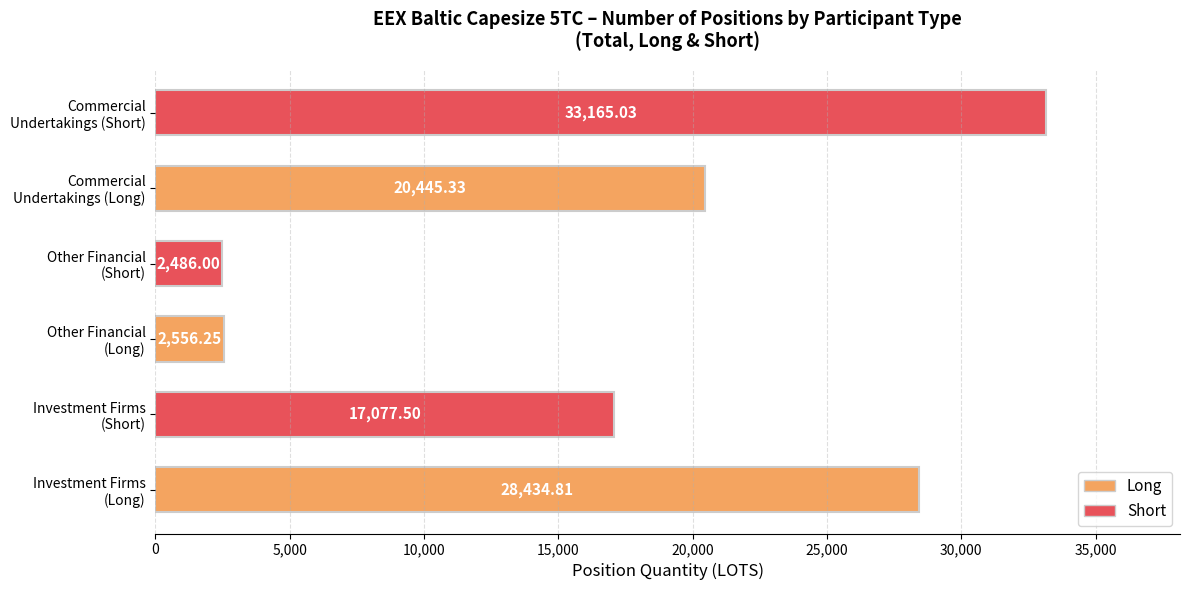

What is the sum of all values?

104164.9